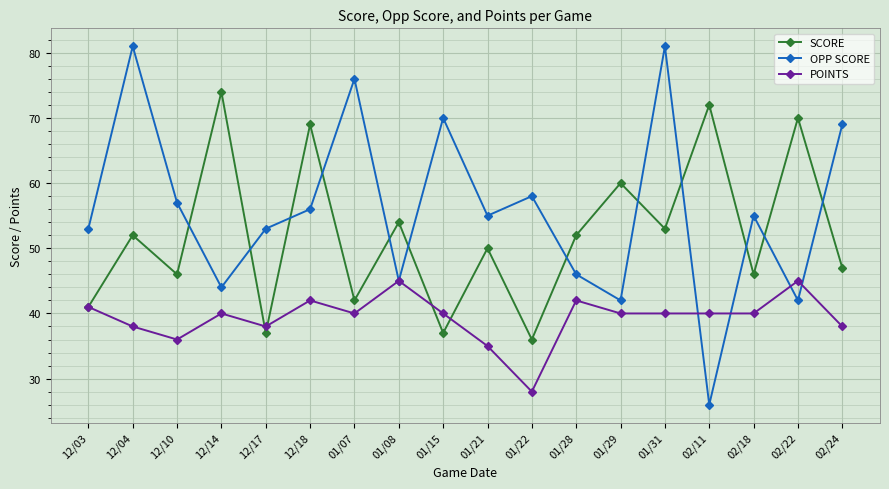

At 01/31, list the series in order from smallest to largest.

POINTS, SCORE, OPP SCORE